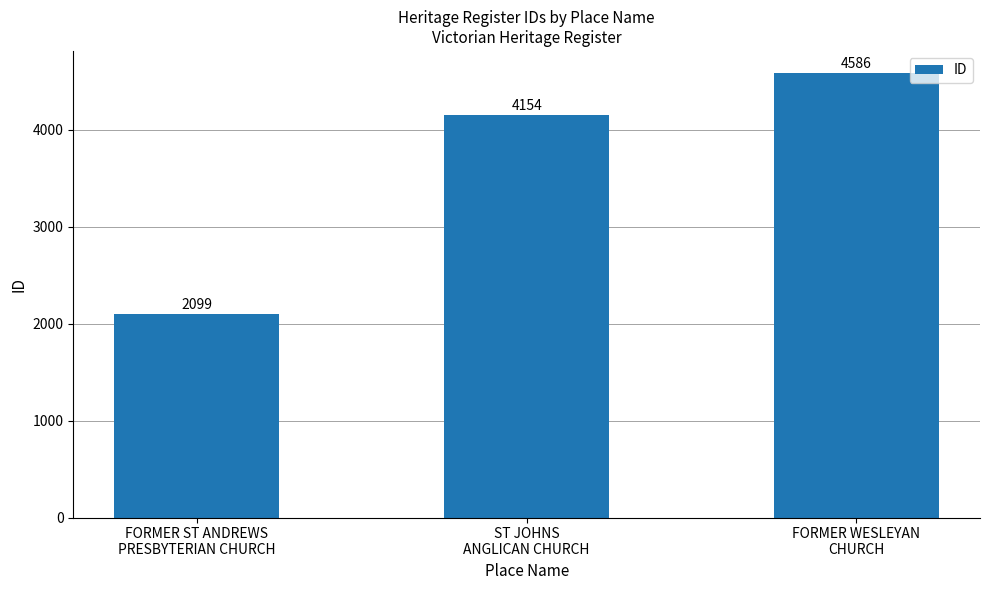

At which label is the value closest to 3342?

ST JOHNS
ANGLICAN CHURCH